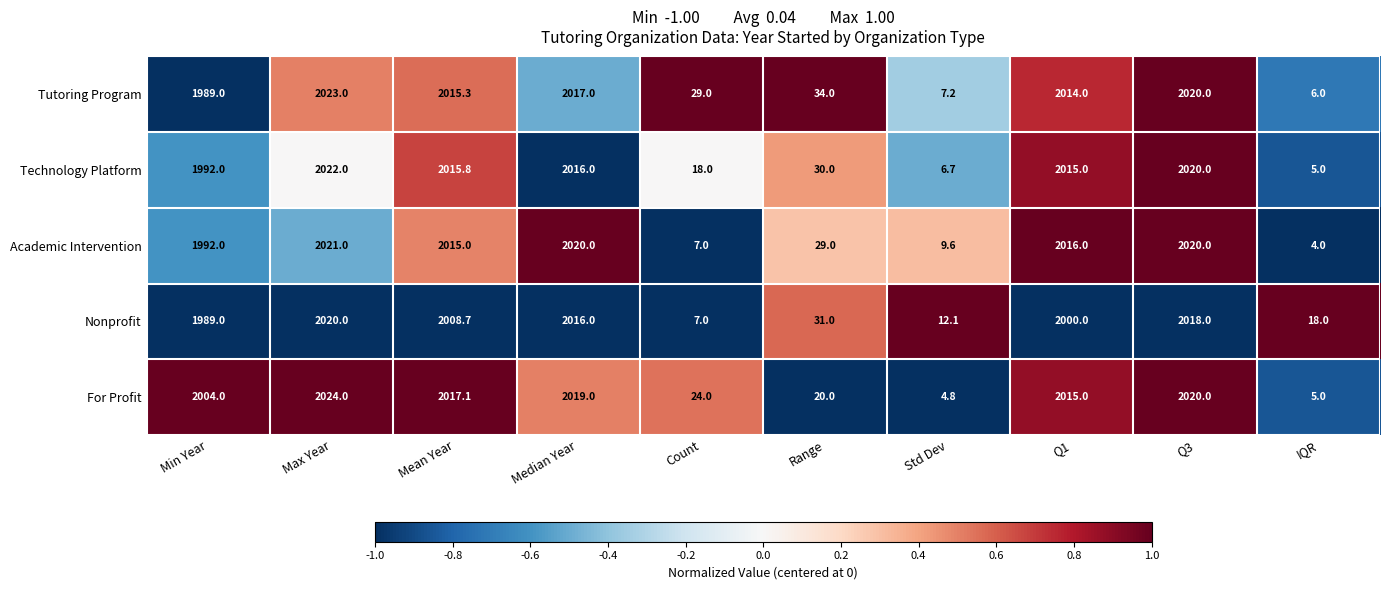

What is the greatest value displayed?

2024.0